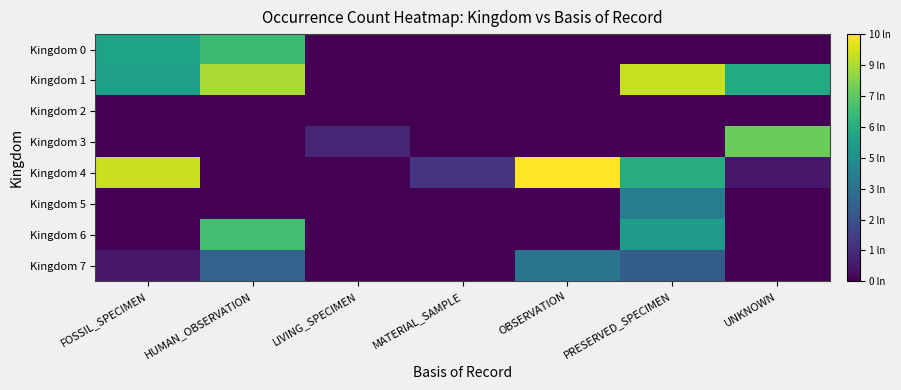

Reading left to right, what are all the values shown in this chart?

Kingdom 0: FOSSIL_SPECIMEN=6.1	HUMAN_OBSERVATION=7.2	LIVING_SPECIMEN=0.0	MATERIAL_SAMPLE=0.0	OBSERVATION=0.0	PRESERVED_SPECIMEN=0.0	UNKNOWN=0.0
Kingdom 1: FOSSIL_SPECIMEN=6.0	HUMAN_OBSERVATION=9.2	LIVING_SPECIMEN=0.0	MATERIAL_SAMPLE=0.0	OBSERVATION=0.0	PRESERVED_SPECIMEN=9.7	UNKNOWN=6.5
Kingdom 2: FOSSIL_SPECIMEN=0.0	HUMAN_OBSERVATION=0.0	LIVING_SPECIMEN=0.0	MATERIAL_SAMPLE=0.0	OBSERVATION=0.0	PRESERVED_SPECIMEN=0.0	UNKNOWN=0.0
Kingdom 3: FOSSIL_SPECIMEN=0.0	HUMAN_OBSERVATION=0.0	LIVING_SPECIMEN=1.1	MATERIAL_SAMPLE=0.0	OBSERVATION=0.0	PRESERVED_SPECIMEN=0.0	UNKNOWN=8.1
Kingdom 4: FOSSIL_SPECIMEN=9.7	HUMAN_OBSERVATION=0.0	LIVING_SPECIMEN=0.0	MATERIAL_SAMPLE=1.6	OBSERVATION=10.5	PRESERVED_SPECIMEN=6.6	UNKNOWN=0.7
Kingdom 5: FOSSIL_SPECIMEN=0.0	HUMAN_OBSERVATION=0.0	LIVING_SPECIMEN=0.0	MATERIAL_SAMPLE=0.0	OBSERVATION=0.0	PRESERVED_SPECIMEN=4.5	UNKNOWN=0.0
Kingdom 6: FOSSIL_SPECIMEN=0.0	HUMAN_OBSERVATION=7.3	LIVING_SPECIMEN=0.0	MATERIAL_SAMPLE=0.0	OBSERVATION=0.0	PRESERVED_SPECIMEN=5.8	UNKNOWN=0.0
Kingdom 7: FOSSIL_SPECIMEN=0.7	HUMAN_OBSERVATION=3.3	LIVING_SPECIMEN=0.0	MATERIAL_SAMPLE=0.0	OBSERVATION=4.0	PRESERVED_SPECIMEN=3.1	UNKNOWN=0.0